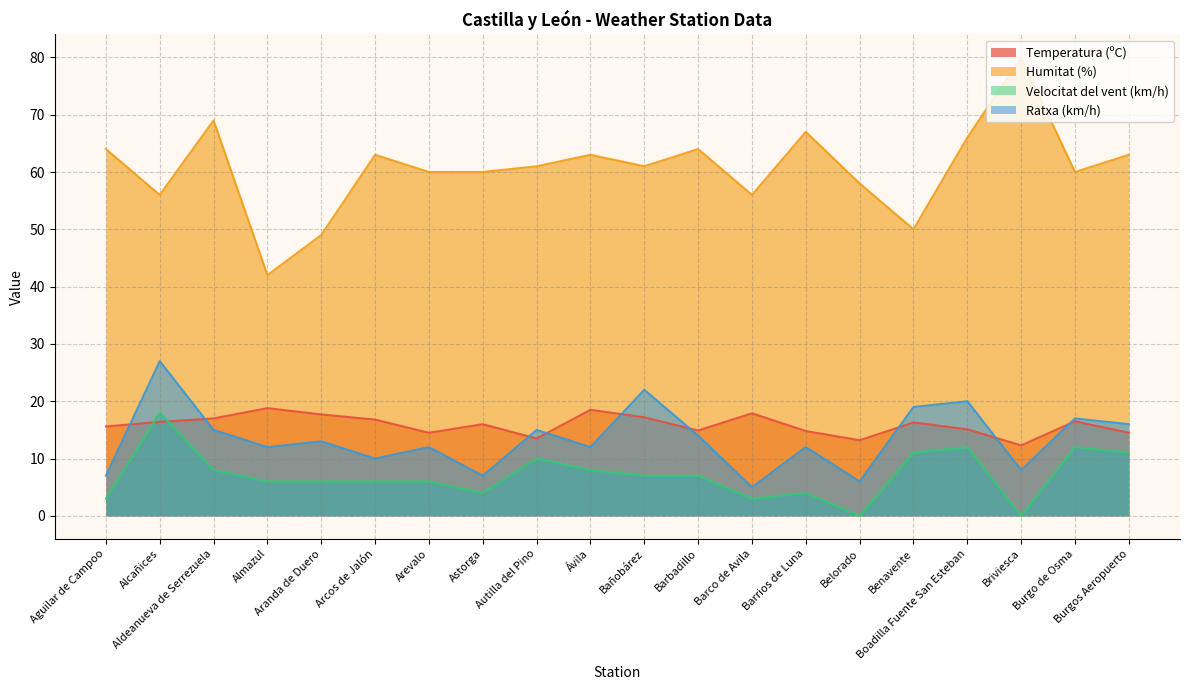

True or false: Velocitat del vent (km/h) has a value of 6.0 at Arevalo.

True